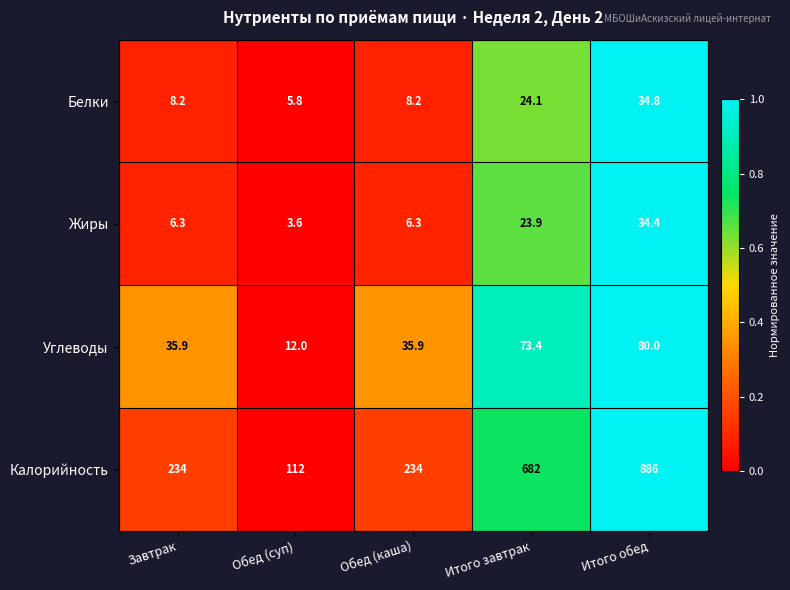

Reading left to right, transcribe all the data shown in this chart.

Белки: 8.2	5.8	8.2	24.1	34.8
Жиры: 6.3	3.6	6.3	23.9	34.4
Углеводы: 35.9	12.0	35.9	73.4	80.0
Калорийность: 234.0	112.0	234.0	682.0	886.0